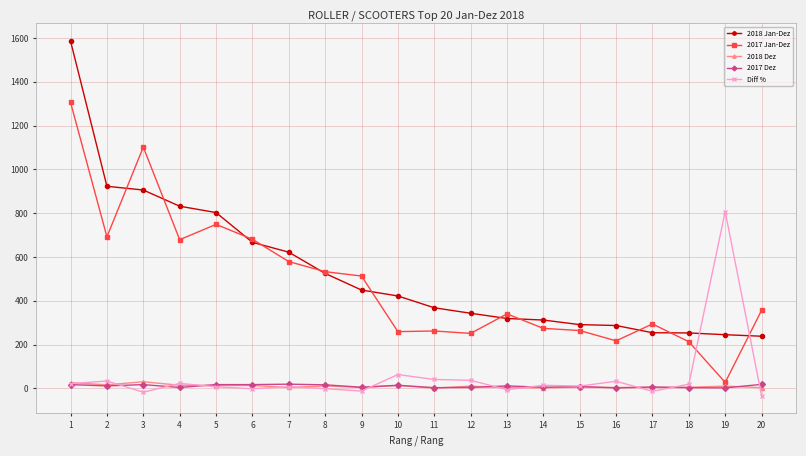

True or false: 2018 Jan-Dez and Diff % intersect in this chart.

True